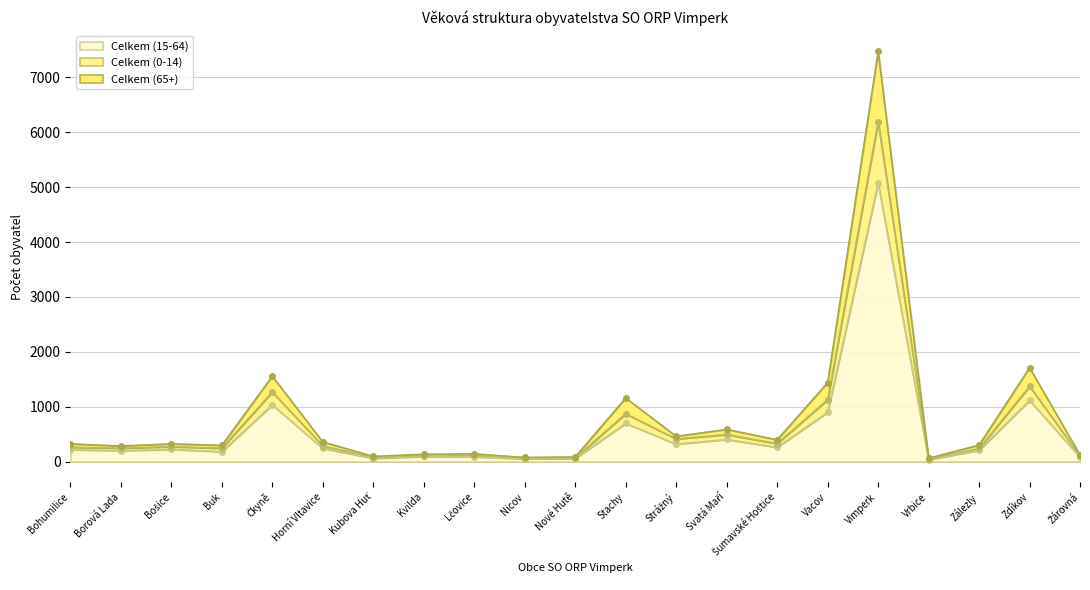

What position from the left is Kvilda?

8